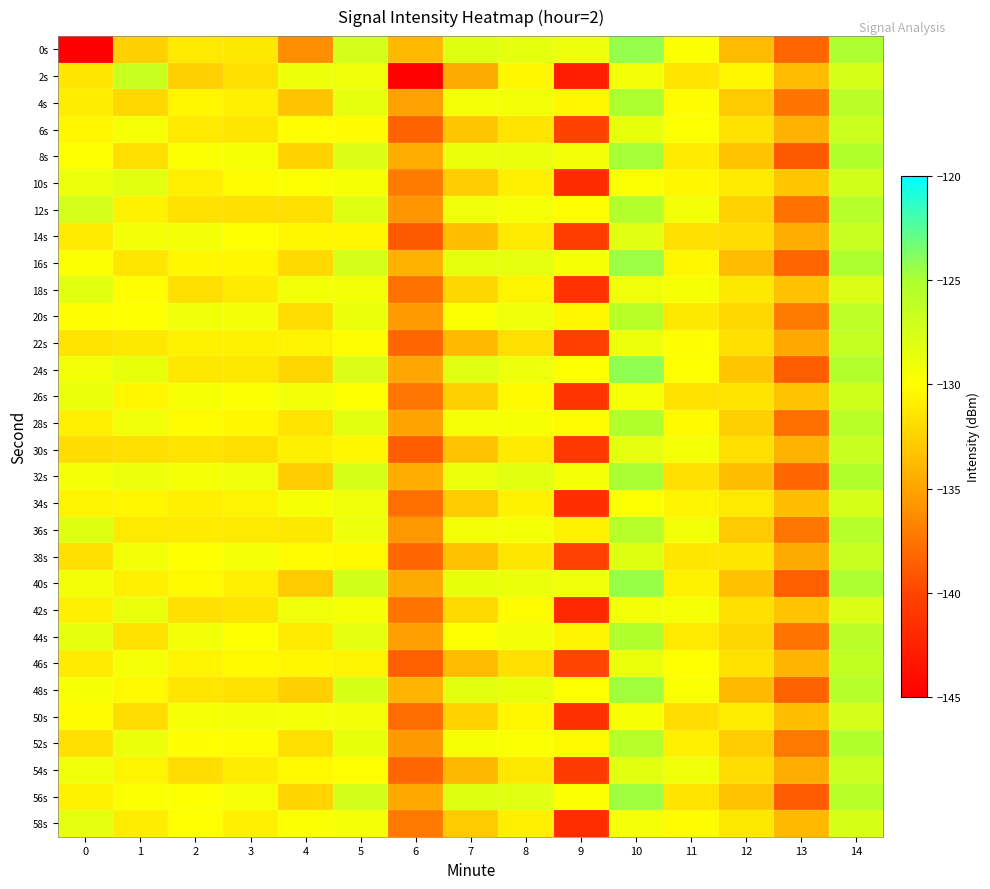

Between 5 and 11, which is larger?

5